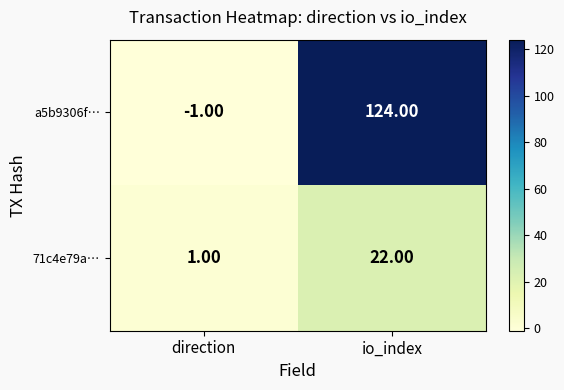

How many distinct data groups are displayed?

2